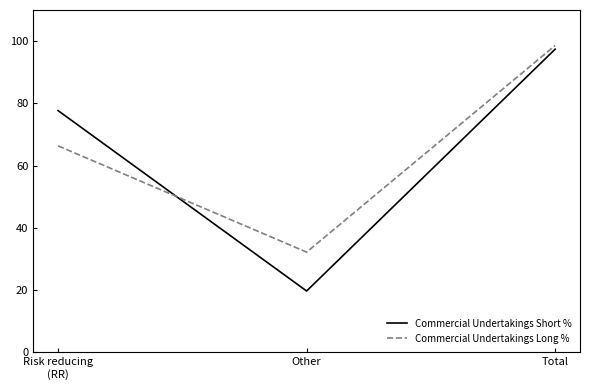

Rank the categories by Commercial Undertakings Long % value from lowest to highest.

Other, Risk reducing
(RR), Total